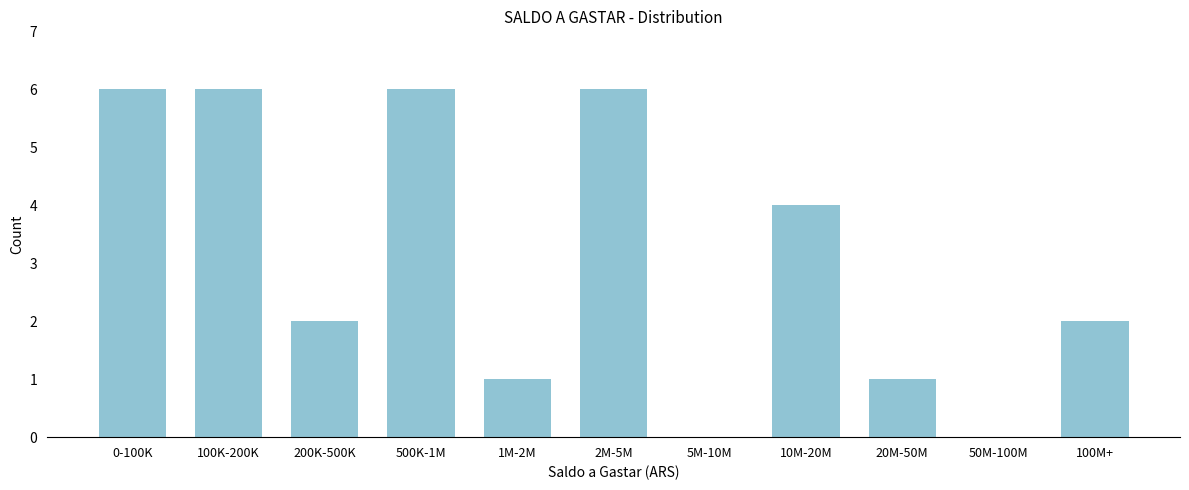

Reading left to right, transcribe all the data shown in this chart.

0-100K=6	100K-200K=6	200K-500K=2	500K-1M=6	1M-2M=1	2M-5M=6	5M-10M=0	10M-20M=4	20M-50M=1	50M-100M=0	100M+=2